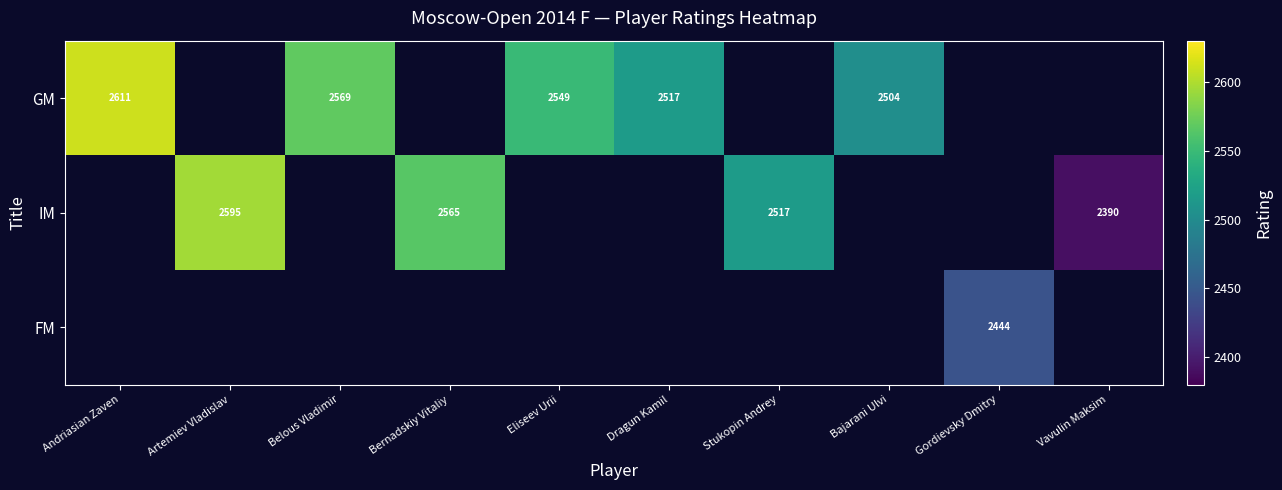

True or false: IM has a value of 918 at Artemiev Vladislav.

False